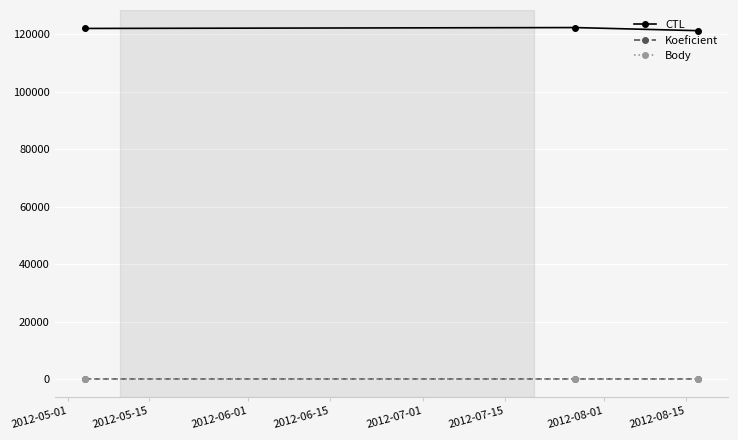

Which series has the largest total across all categories?

CTL